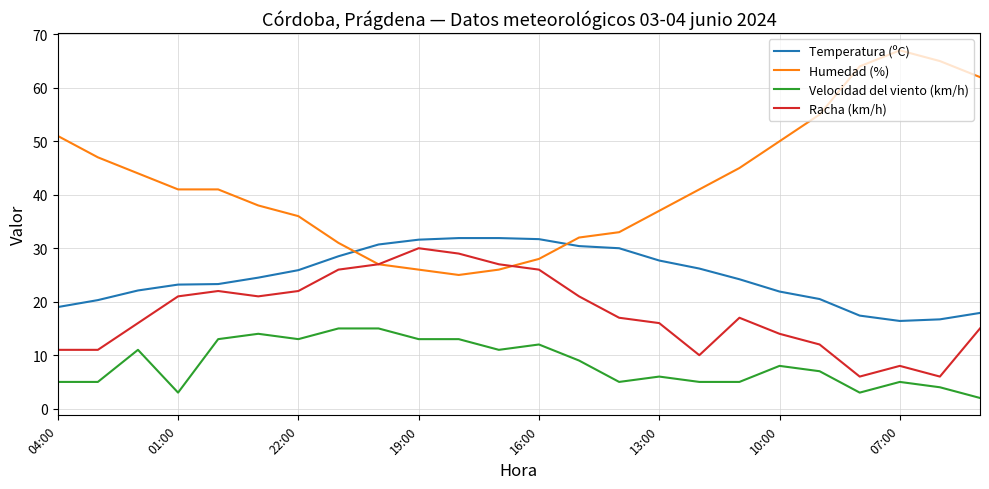

List the series in order of their overall mean, highest first.

Humedad (%), Temperatura (ºC), Racha (km/h), Velocidad del viento (km/h)